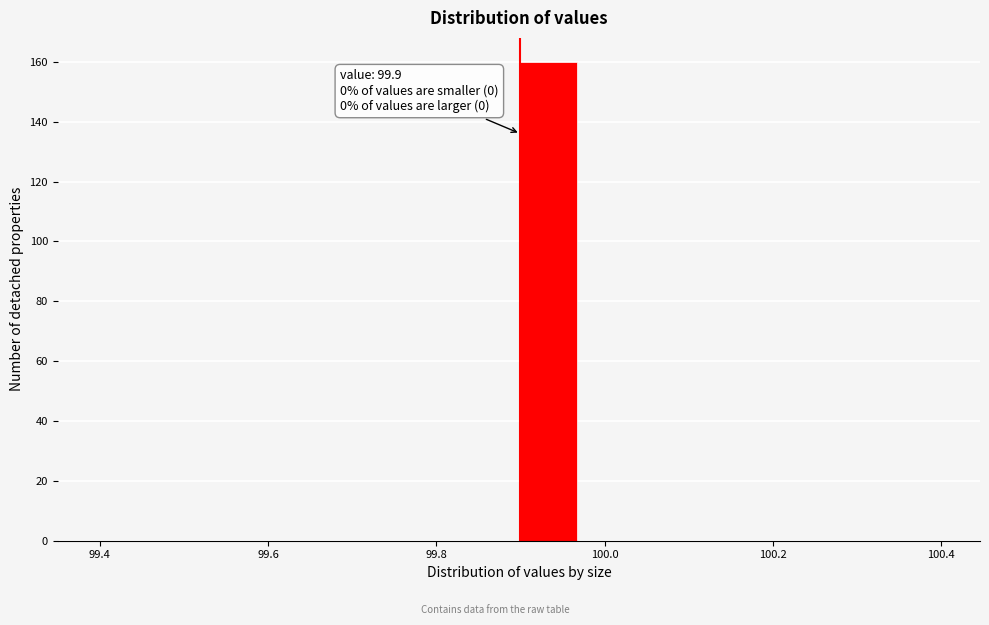

Read against the x-axis, roughly where is the centre of the tallest bar?

99.94